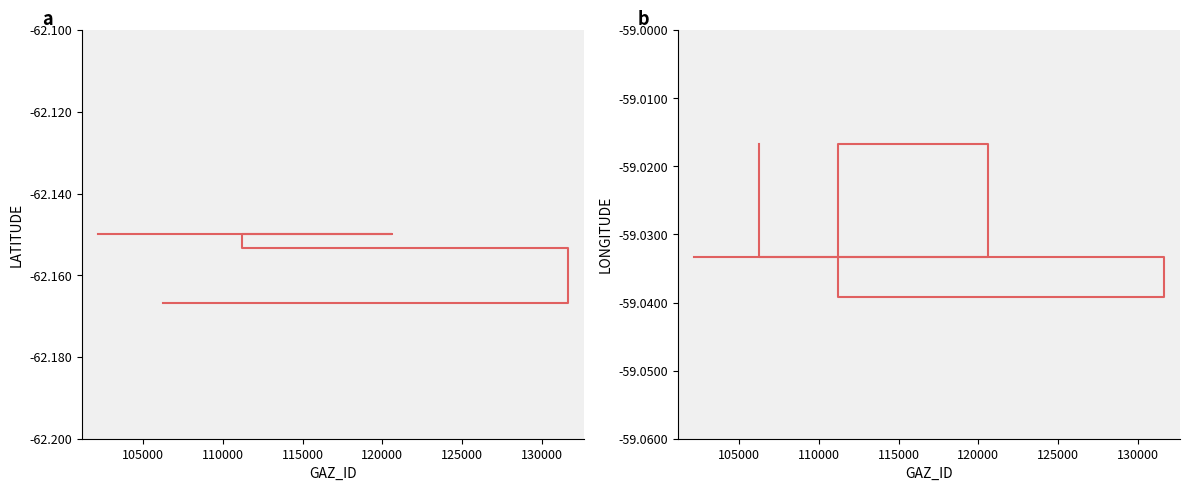

Is it true that LATITUDE equals -62.2 at 115000?

True